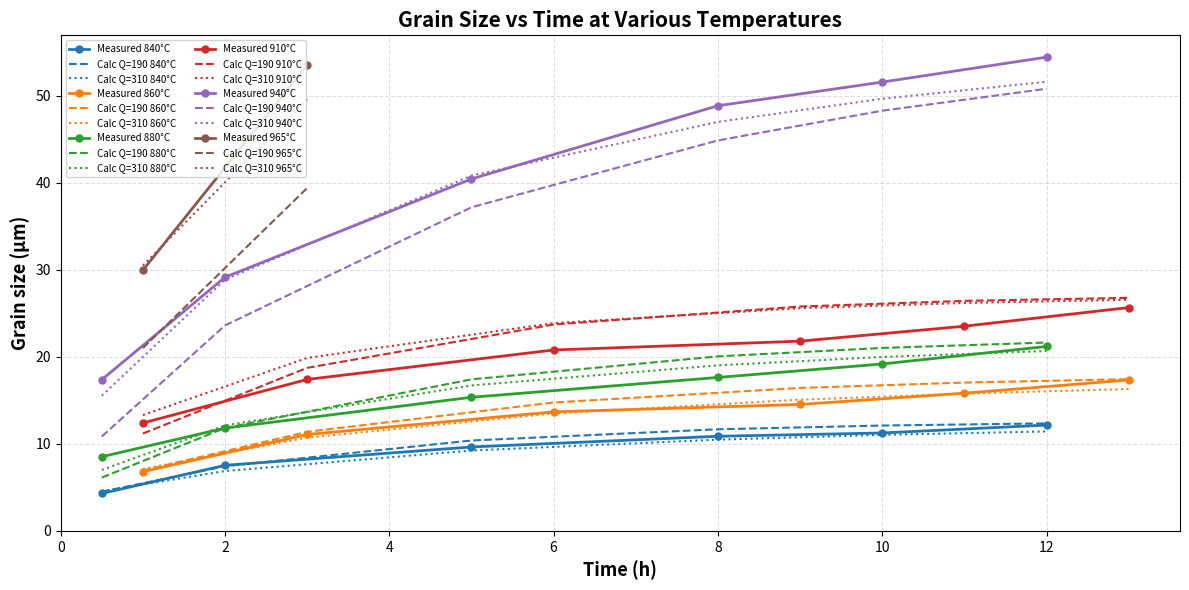

Is the value of Calc Q=190 940°C at 2 greater than the value of Measured 840°C at 2?

Yes